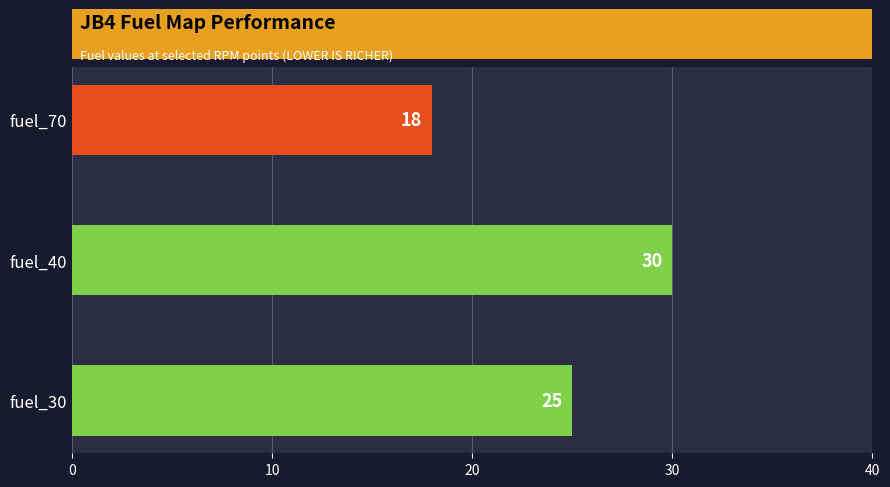

Reading bottom to top, extract all data points from this chart.

fuel_30=25	fuel_40=30	fuel_70=18